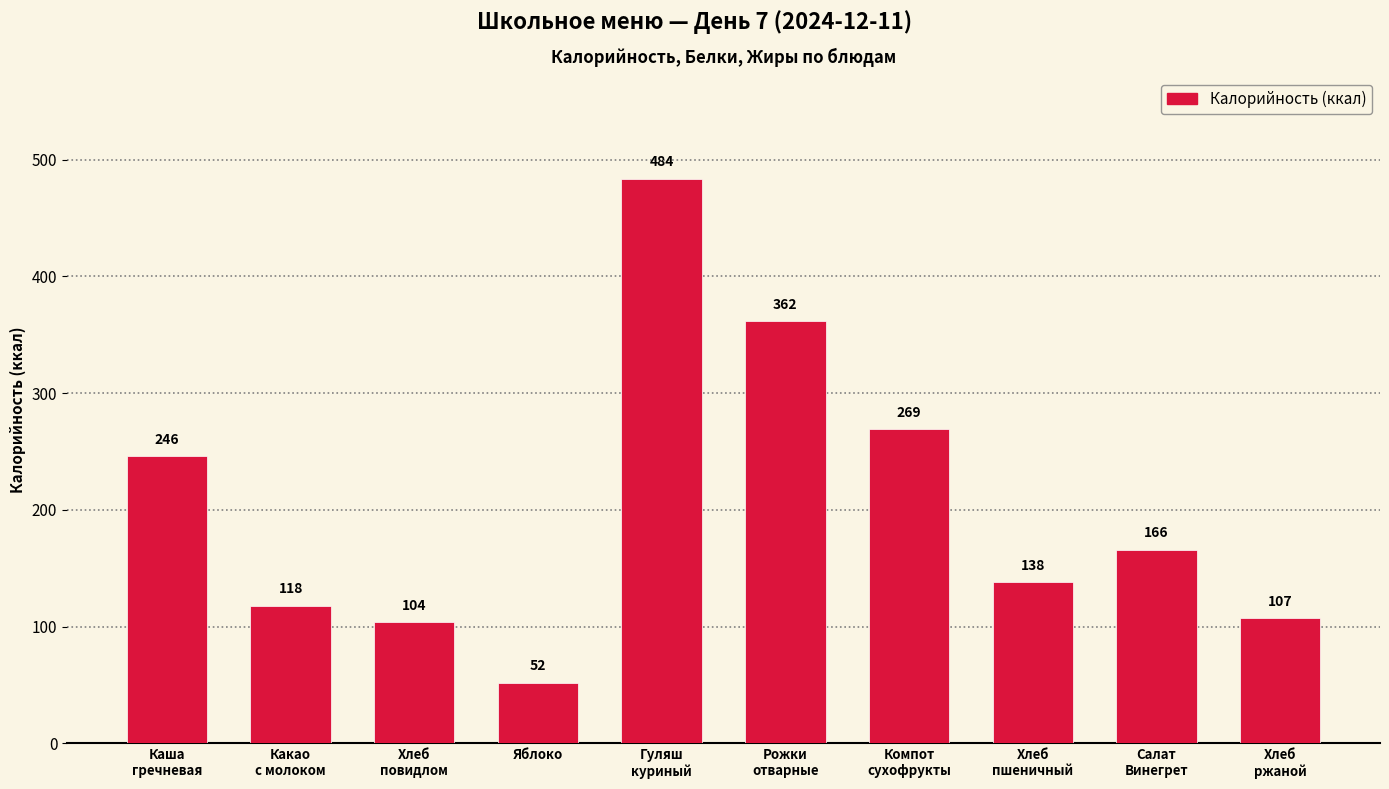

Which category has the lowest value across all series?

Яблоко